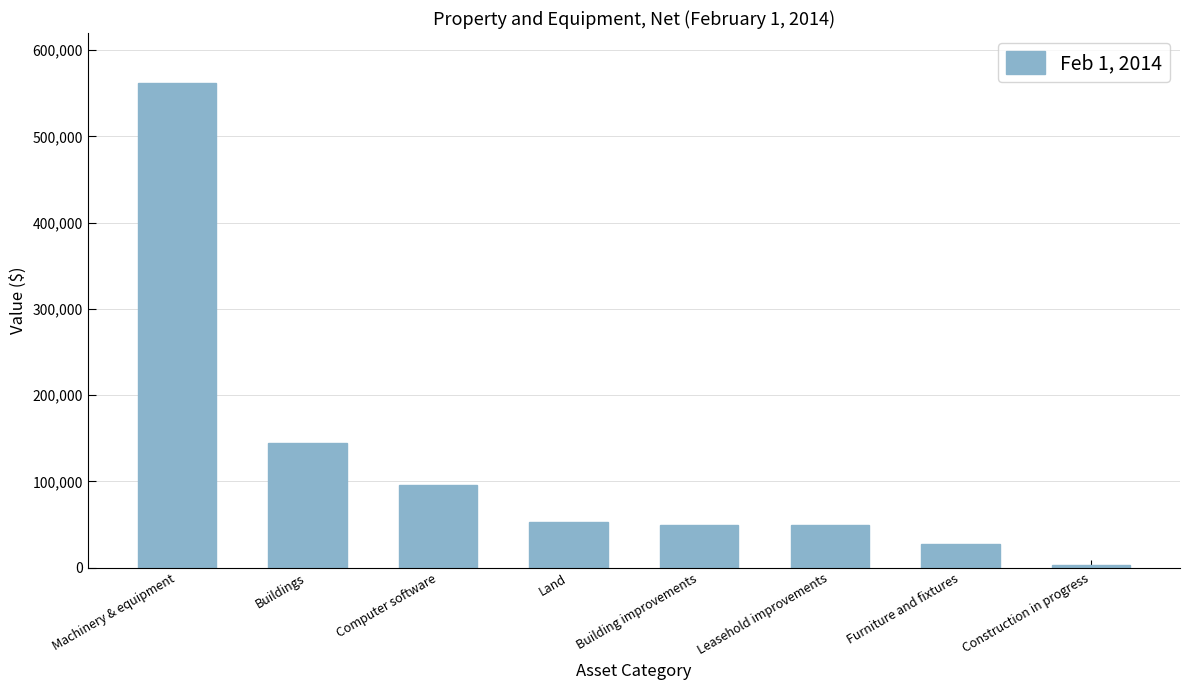

What is the label of the 7th bar from the right?

Buildings